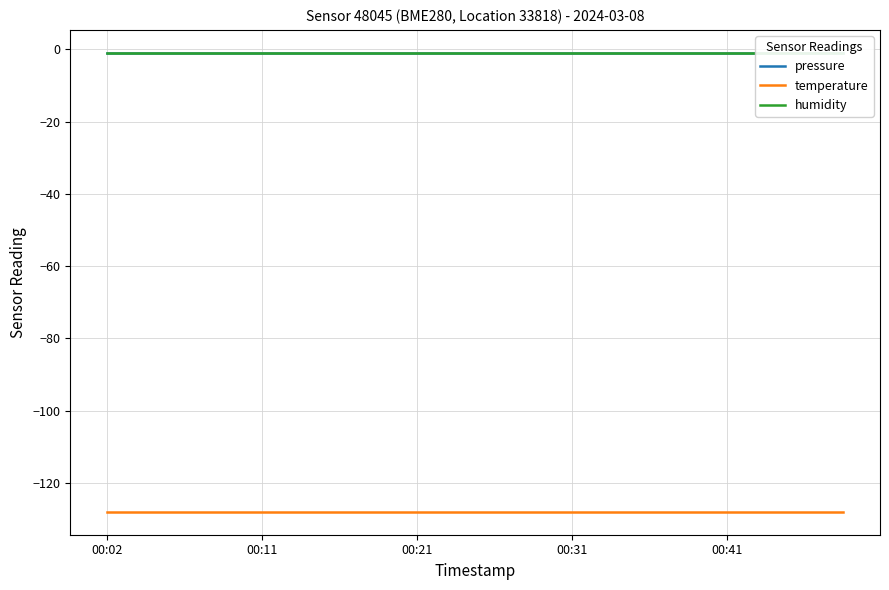

Which label corresponds to the smallest value in the chart?

00:02